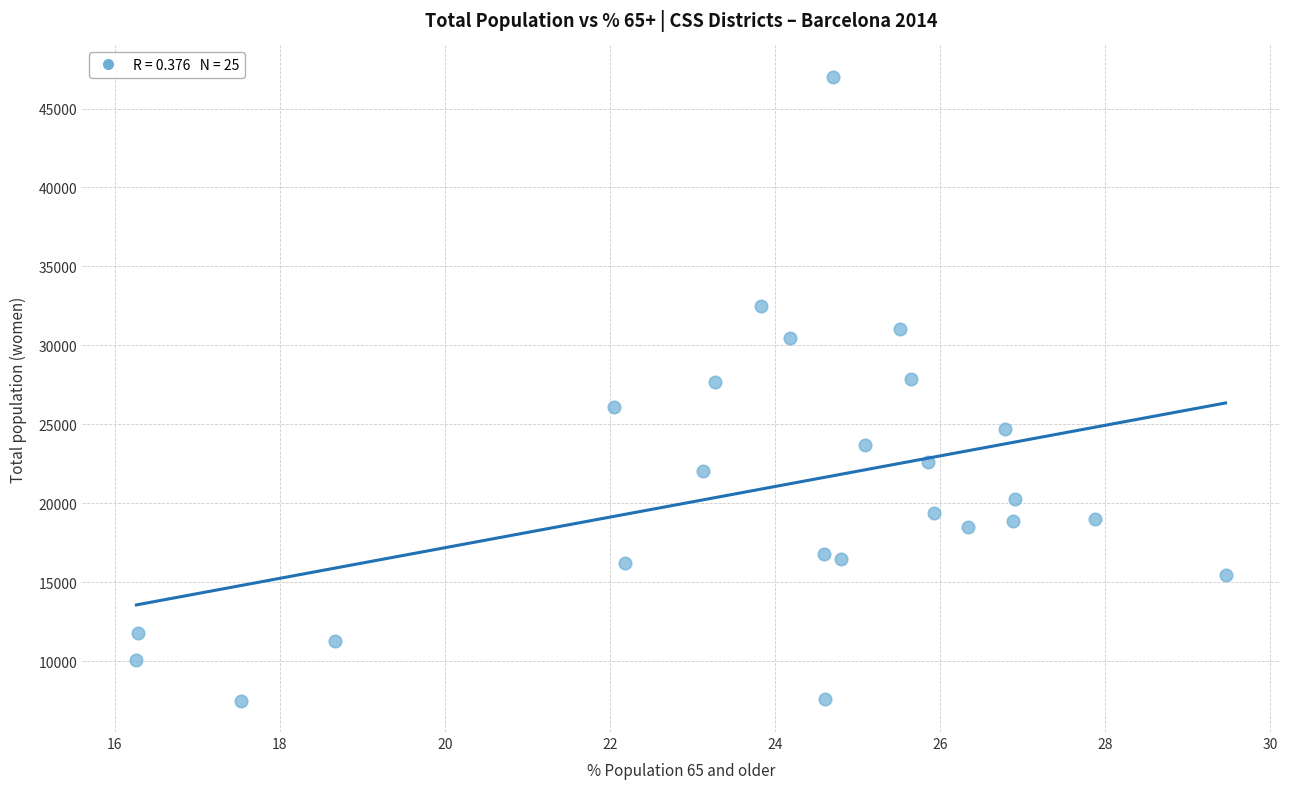

What is the range of Y values (max minus min)?

39527